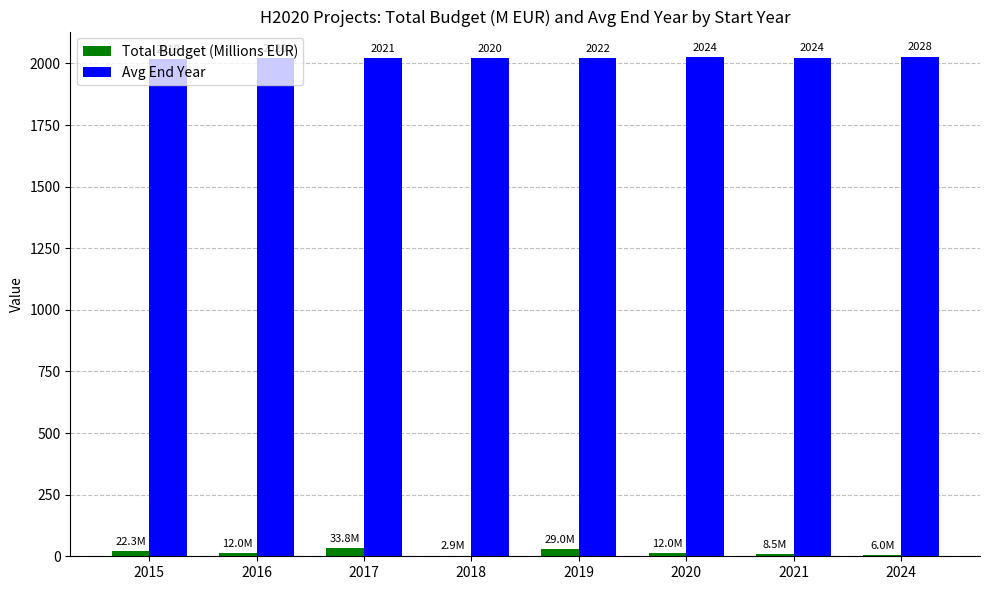

What is the highest value of the Avg End Year series?

2028.0